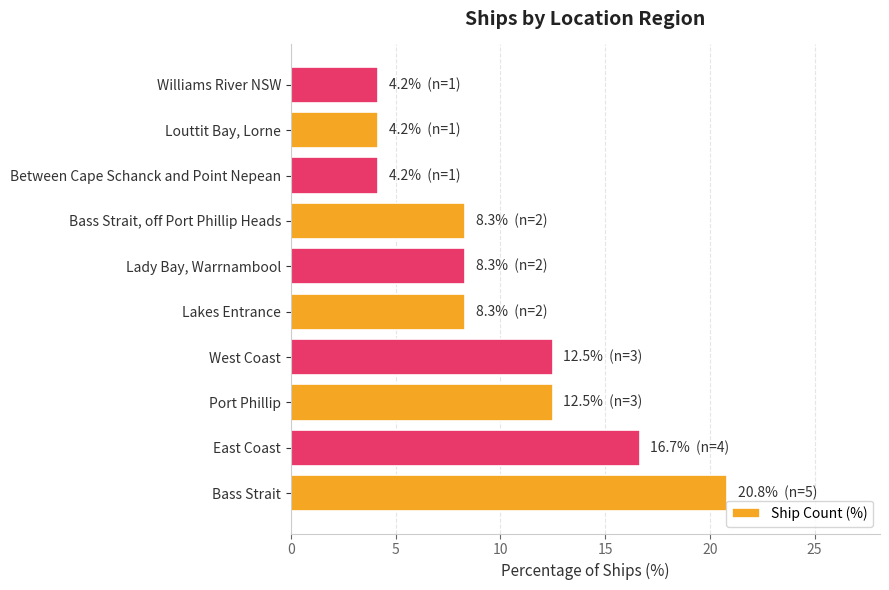

What is the maximum value shown in the chart?

20.8